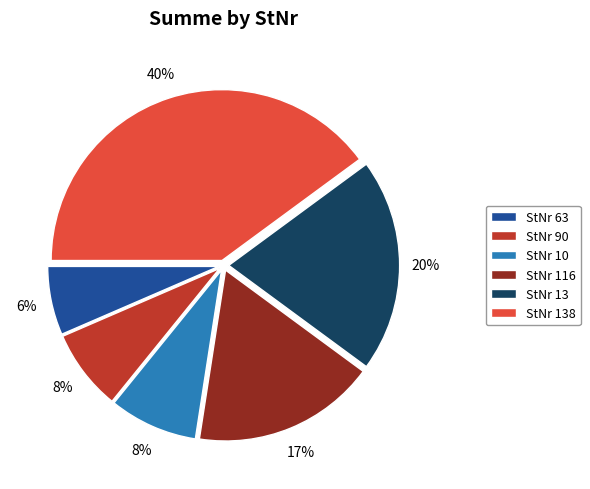

To the nearest percent, what is the average slice percentage?

17%